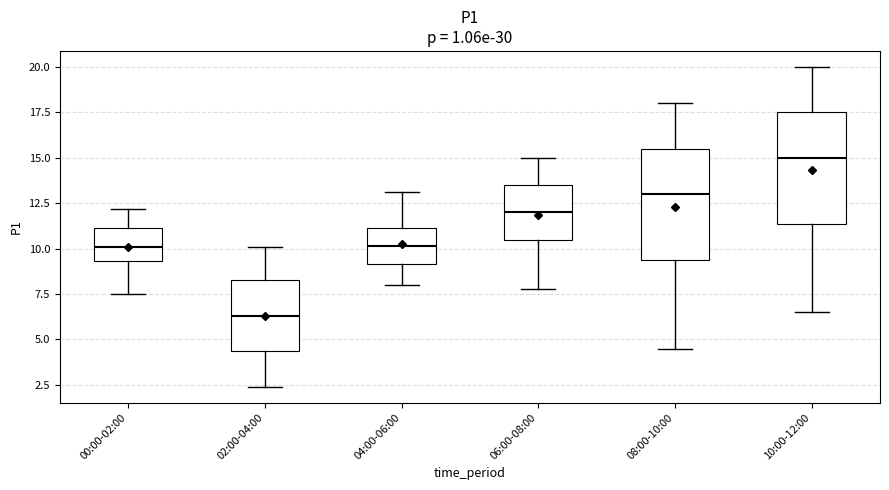

Where does the lower whisker of the box for 00:00-02:00 end on the y-axis? The values are not printed on the chart, so give them approximately, as read against the axis.

7.5